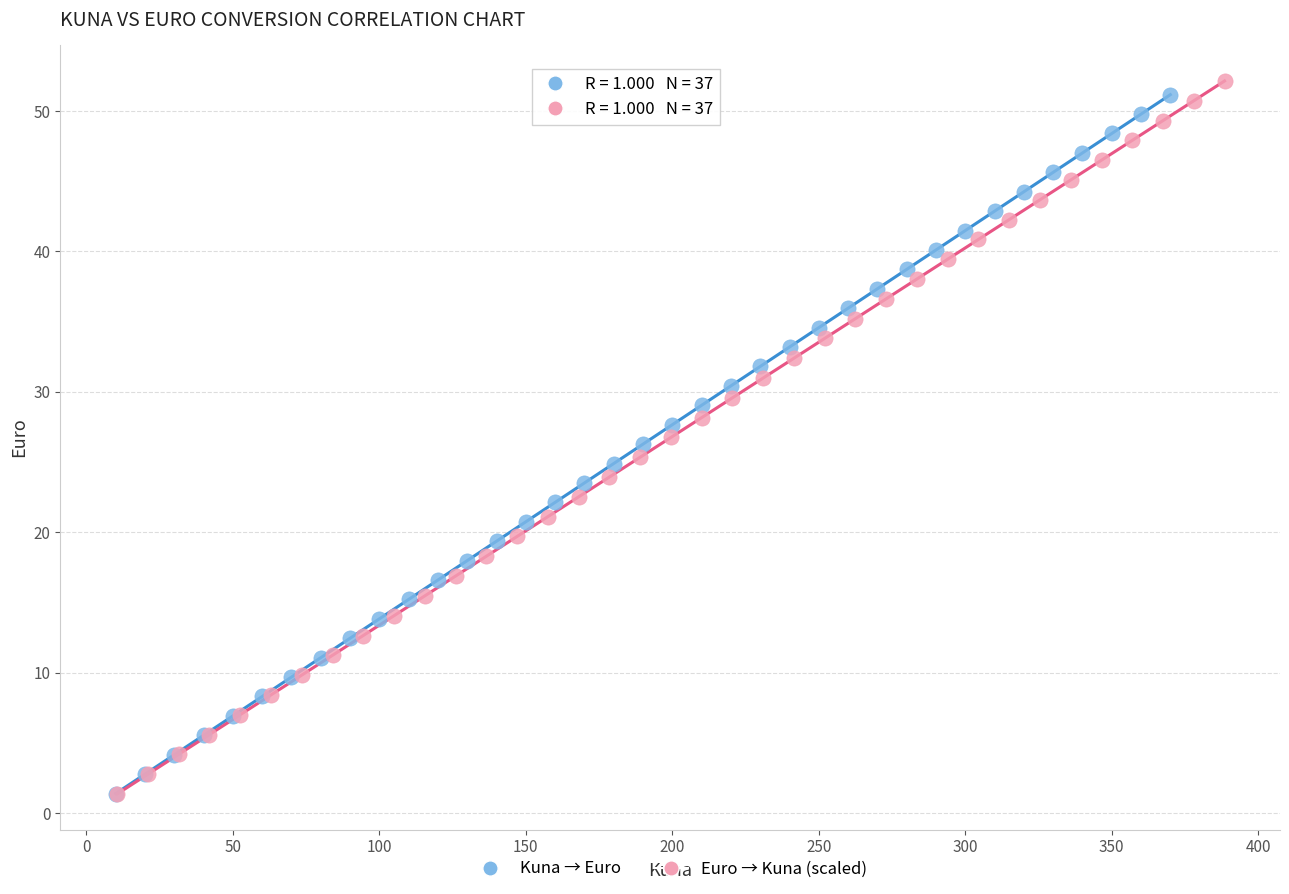

Which series has the largest Y range (max minus min)?

Euro → Kuna (scaled)